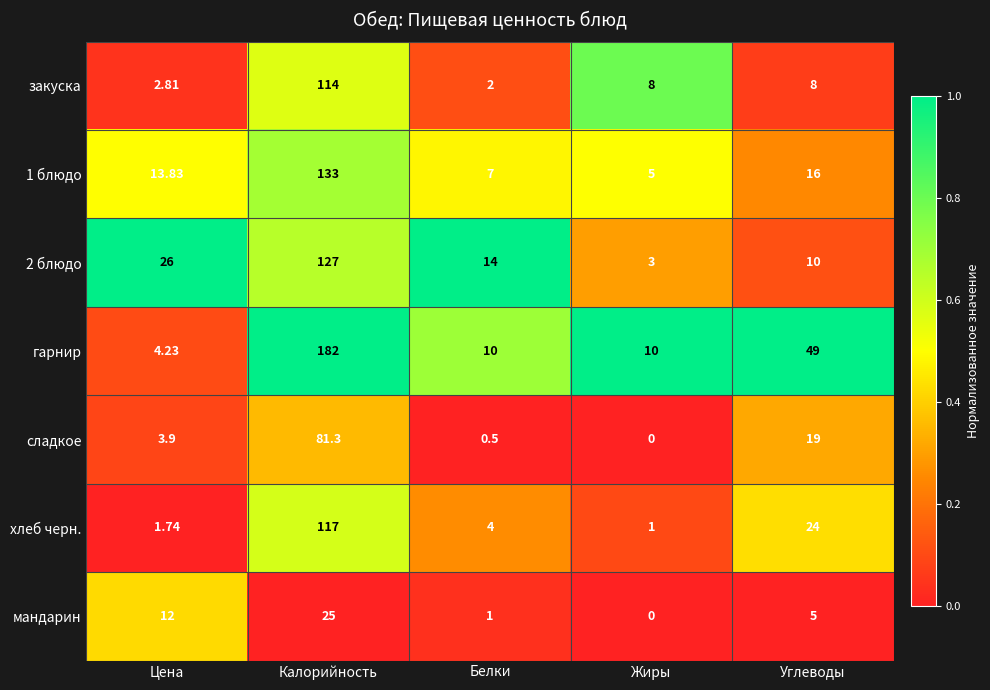

How many data points in 2 блюдо are less than 14?

2